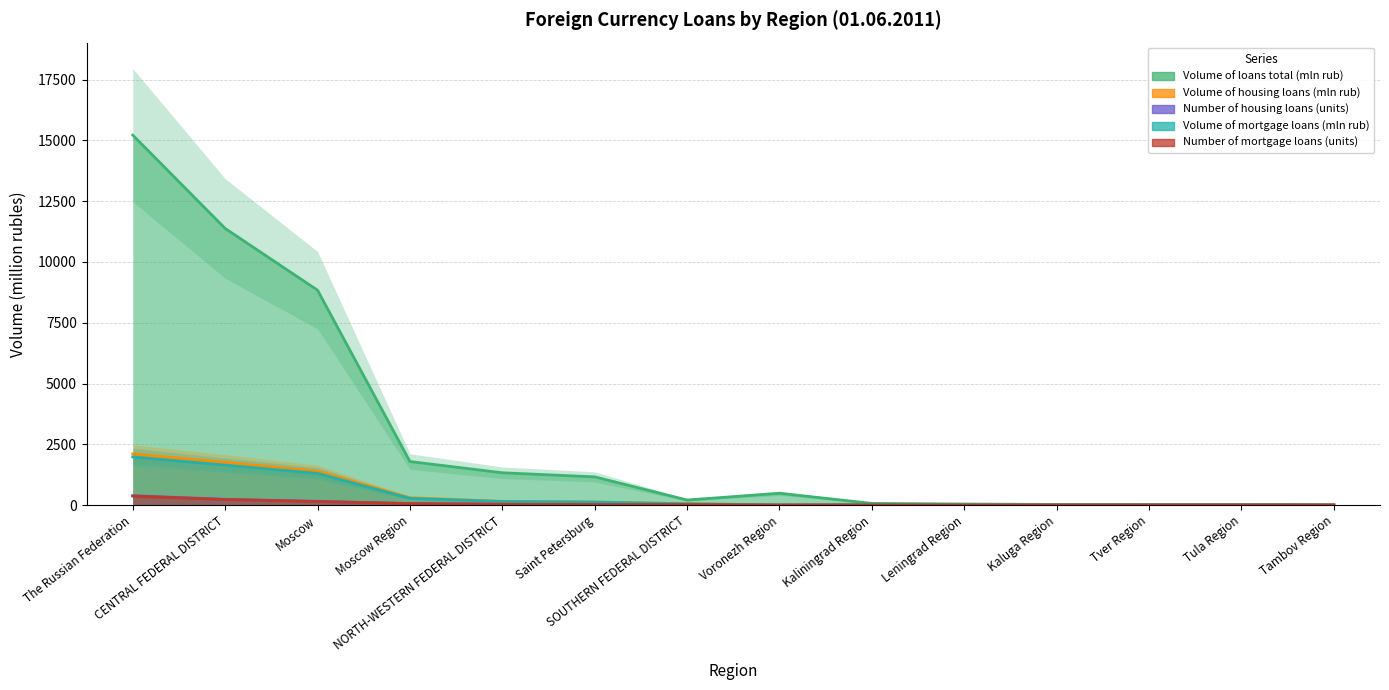

What is the total value across all series at CENTRAL FEDERAL DISTRICT?

15248